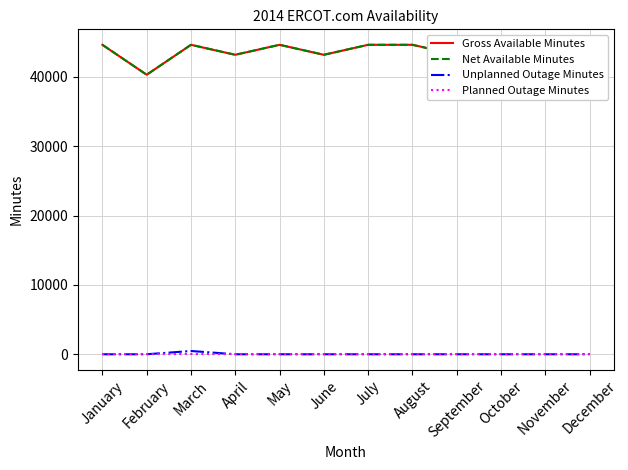

True or false: Net Available Minutes and Unplanned Outage Minutes intersect in this chart.

False